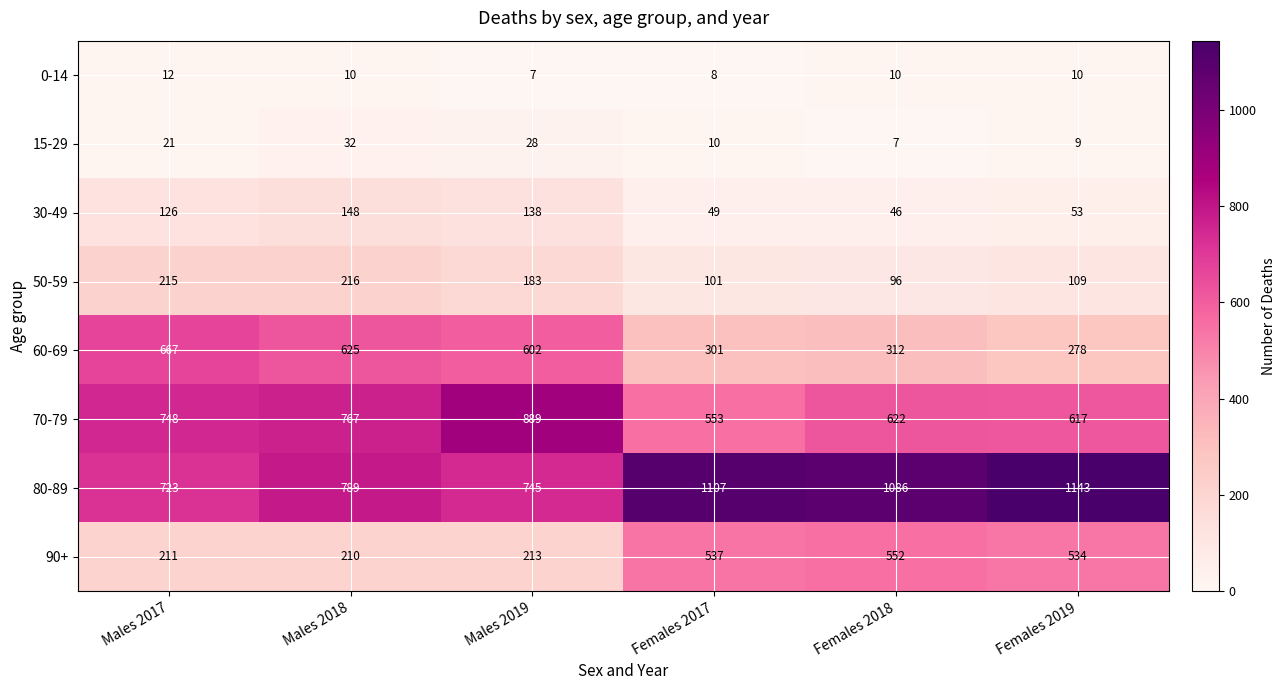

True or false: 60-69 has a value of 278 at Females 2019.

True